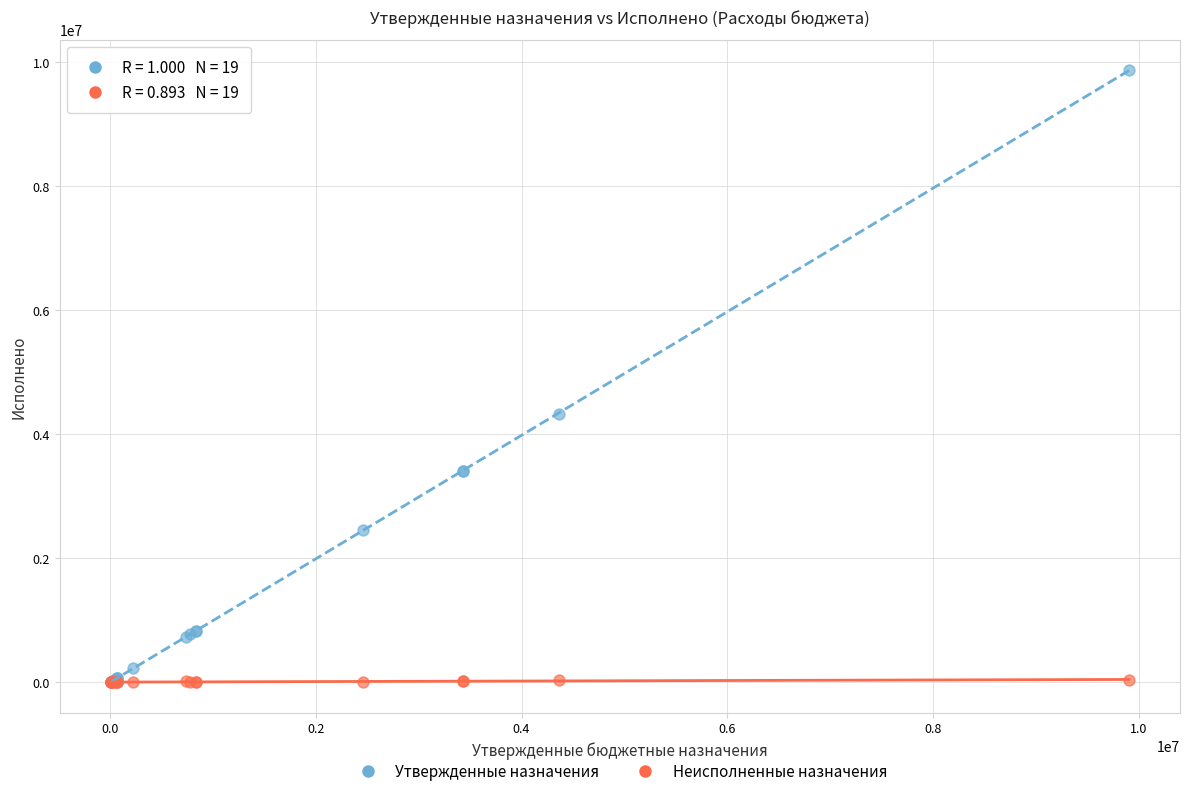

Which series has the widest spread of Y values?

Утвержденные назначения